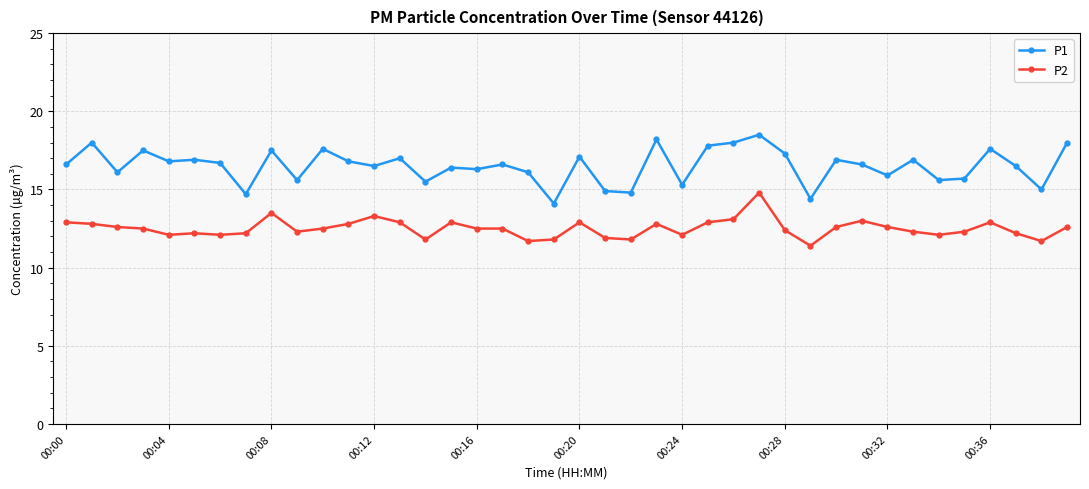

List the series in order of their peak value, highest first.

P1, P2